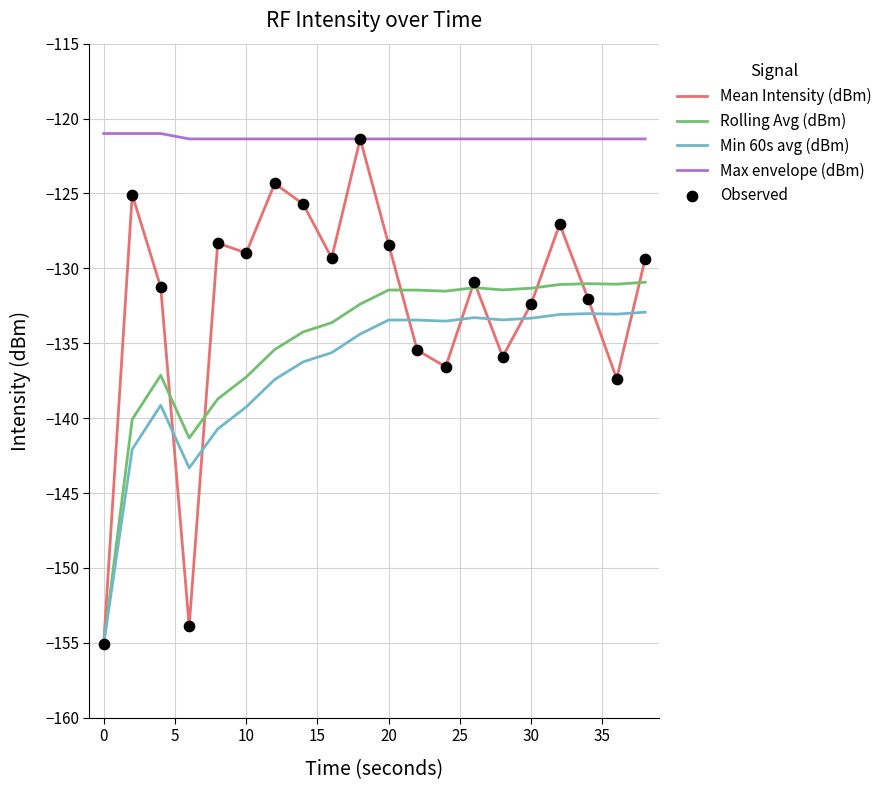

What is the greatest value displayed?

-121.0